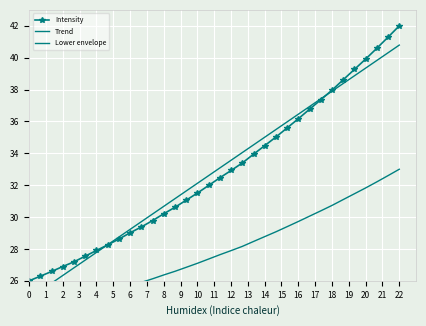

Reading left to right, extract all data points from this chart.

Intensity: 26.0	26.3	26.6	26.9	27.2	27.5	27.9	28.3	28.6	29.0	29.4	29.8	30.2	30.6	31.1	31.5	32.0	32.5	32.9	33.4	33.9	34.5	35.0	35.6	36.2	36.8	37.4	38.0	38.6	39.3	39.9	40.6	41.3	42.0
Trend: 24.9	25.4	25.9	26.3	26.8	27.3	27.8	28.3	28.7	29.2	29.7	30.2	30.7	31.2	31.6	32.1	32.6	33.1	33.6	34.0	34.5	35.0	35.5	36.0	36.5	36.9	37.4	37.9	38.4	38.9	39.3	39.8	40.3	40.8
Lower envelope: 24.0	24.2	24.3	24.5	24.7	24.9	25.1	25.3	25.5	25.7	25.9	26.1	26.4	26.6	26.8	27.1	27.4	27.6	27.9	28.2	28.5	28.8	29.1	29.4	29.7	30.1	30.4	30.7	31.1	31.5	31.8	32.2	32.6	33.0